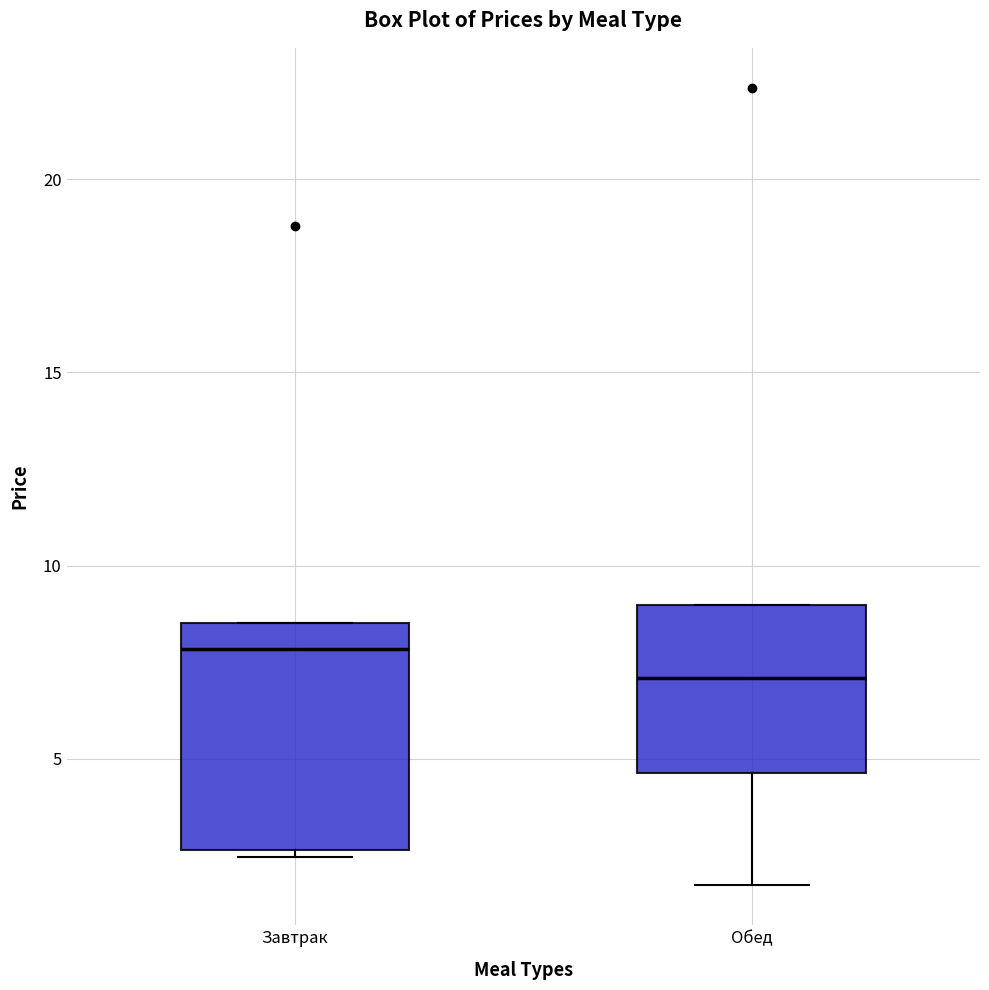

Reading left to right, read every box against the y-axis: the position of its median line, the range the box covers, and the ends of its whiskers. The values are not printed on the chart, so give them approximately, as read against the axis.

Завтрак: median 8.0, box 2.5 to 8.5, whiskers 2.5 (just below the box's lower edge) to 8.5
Обед: median 7.0, box 4.5 to 9.0, whiskers 1.5 to 9.0